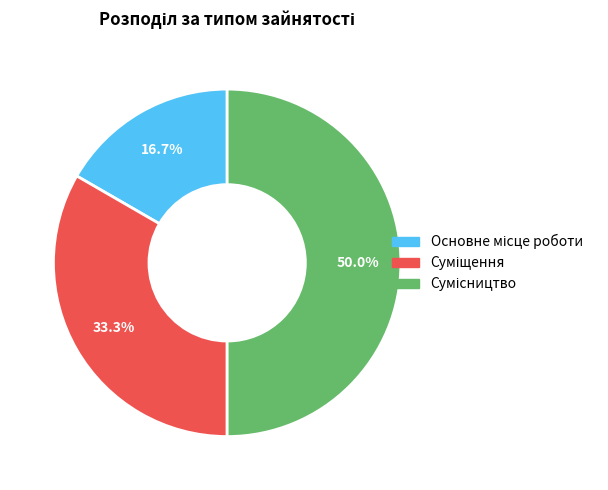

Approximately how many times larger is the value at Основне місце роботи compared to Сумісництво?

0.3